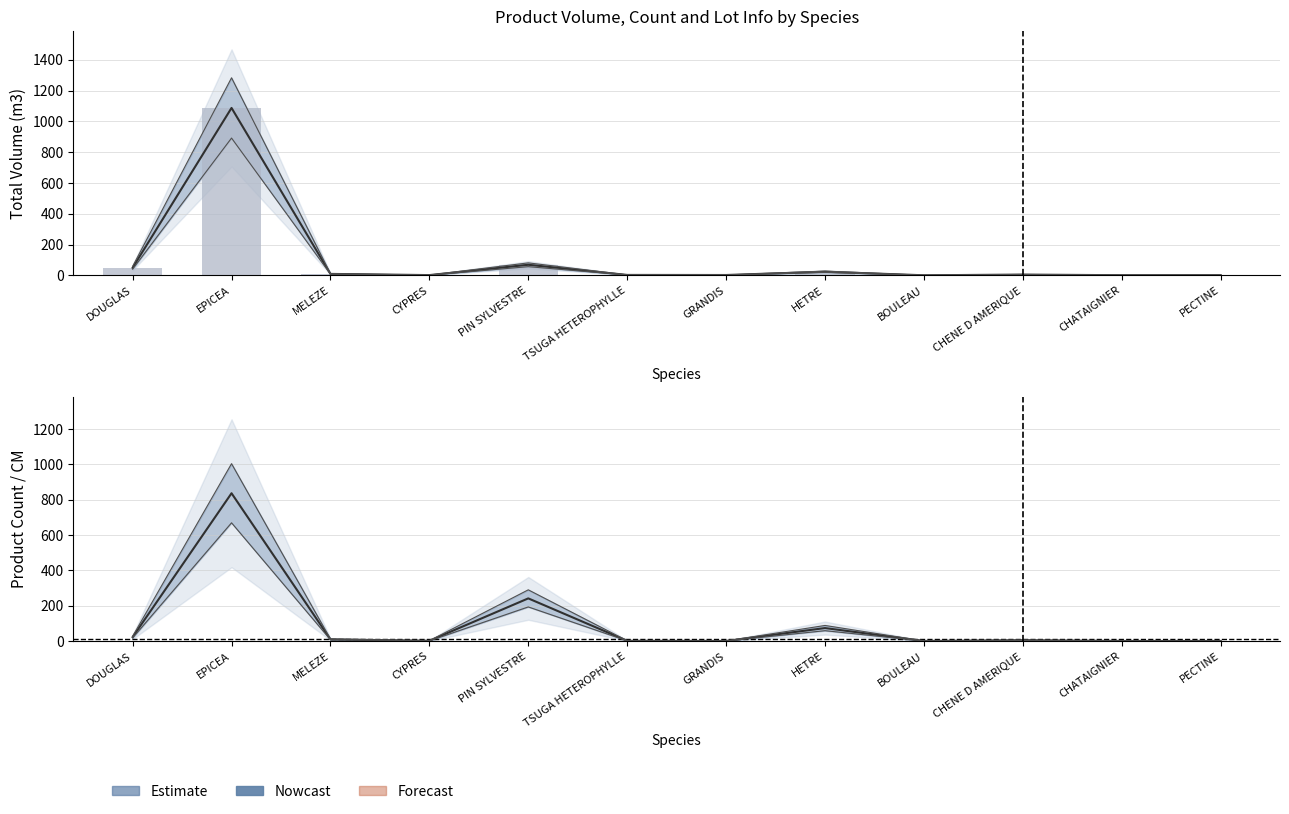

Reading left to right, extract all data points from this chart.

produit_vtgr line: 49.2	1087.7	9.1	1.4	68.5	2.5	2.0	23.3	0.2	4.7	0.7	0.9
produit_vtgr: 49.2	1087.7	9.1	1.4	68.5	2.5	2.0	23.3	0.2	4.7	0.7	0.9
produit_nbre: 23.0	837.0	10.0	2.0	242.0	2.0	1.0	74.0	1.0	5.0	1.0	1.0